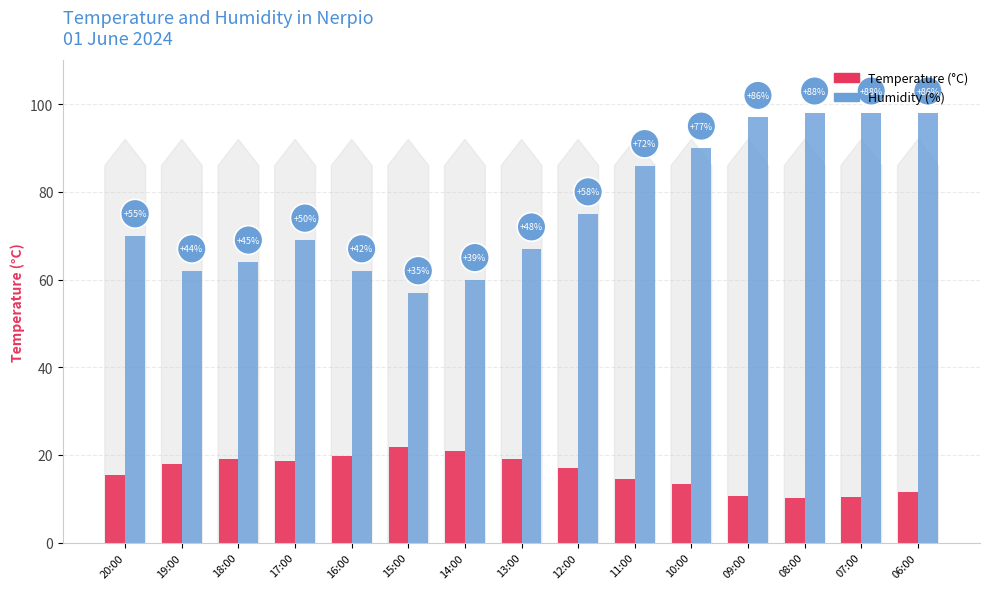

What are all the series names shown in the legend?

Temperature (°C), Humidity (%)